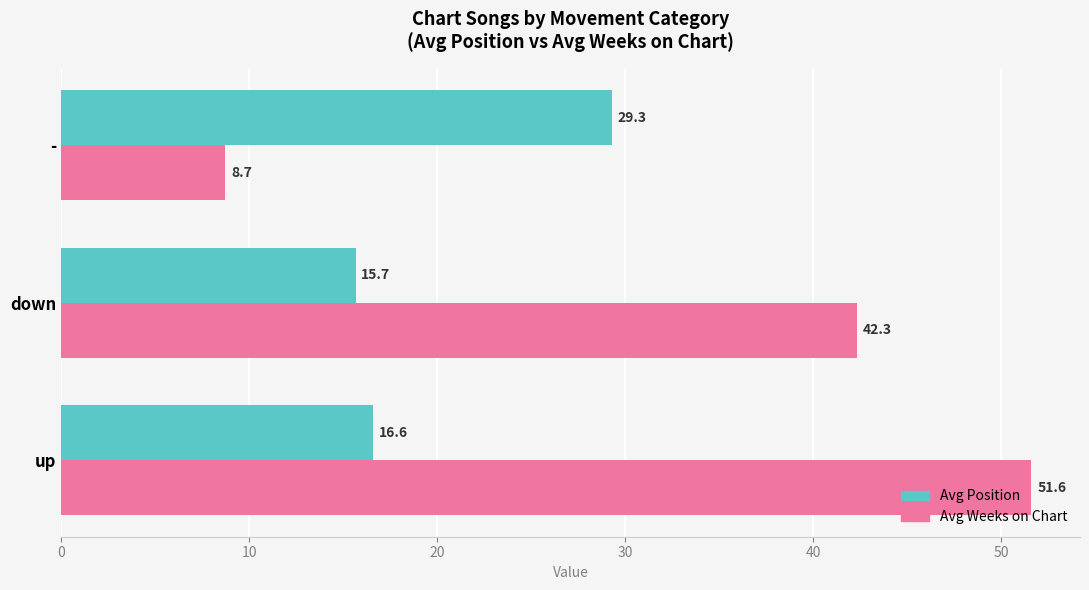

Which series has the largest total across all categories?

Avg Weeks on Chart